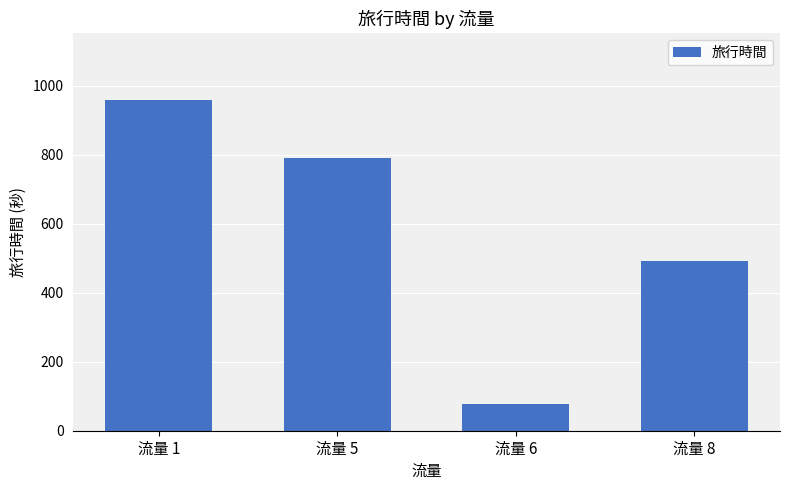

What is the change in value from 流量 1 to 流量 8?

-469.3